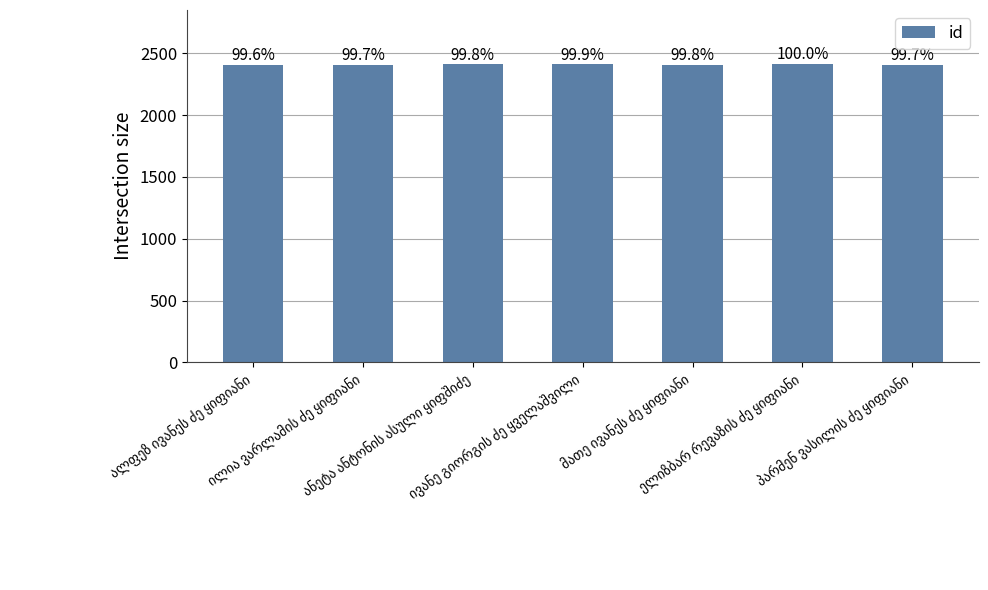

At which category does the chart reach its peak across all series?

ელიზბარ რევაზის ძე ყიფიანი